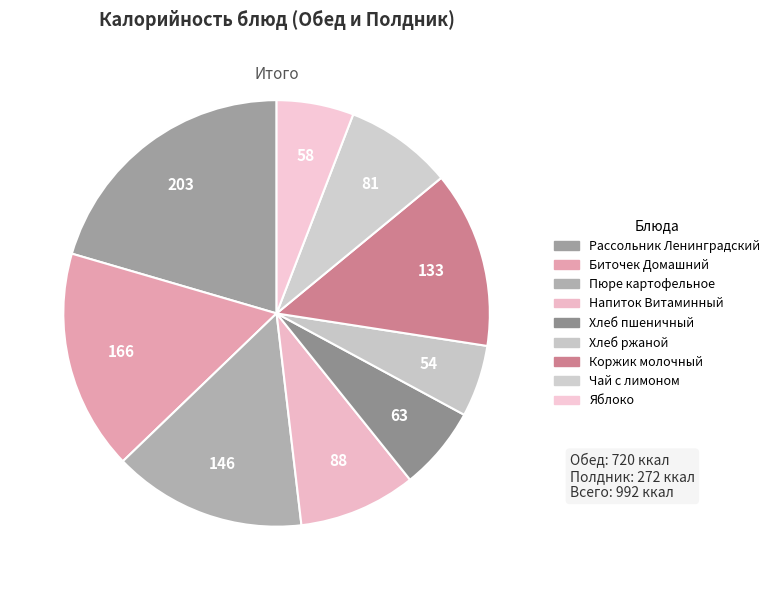

How many segments does this pie chart have?

9